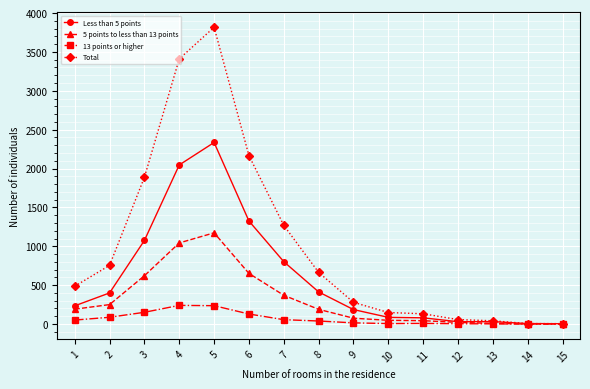

Where is the first local maximum for 5 points to less than 13 points?

5